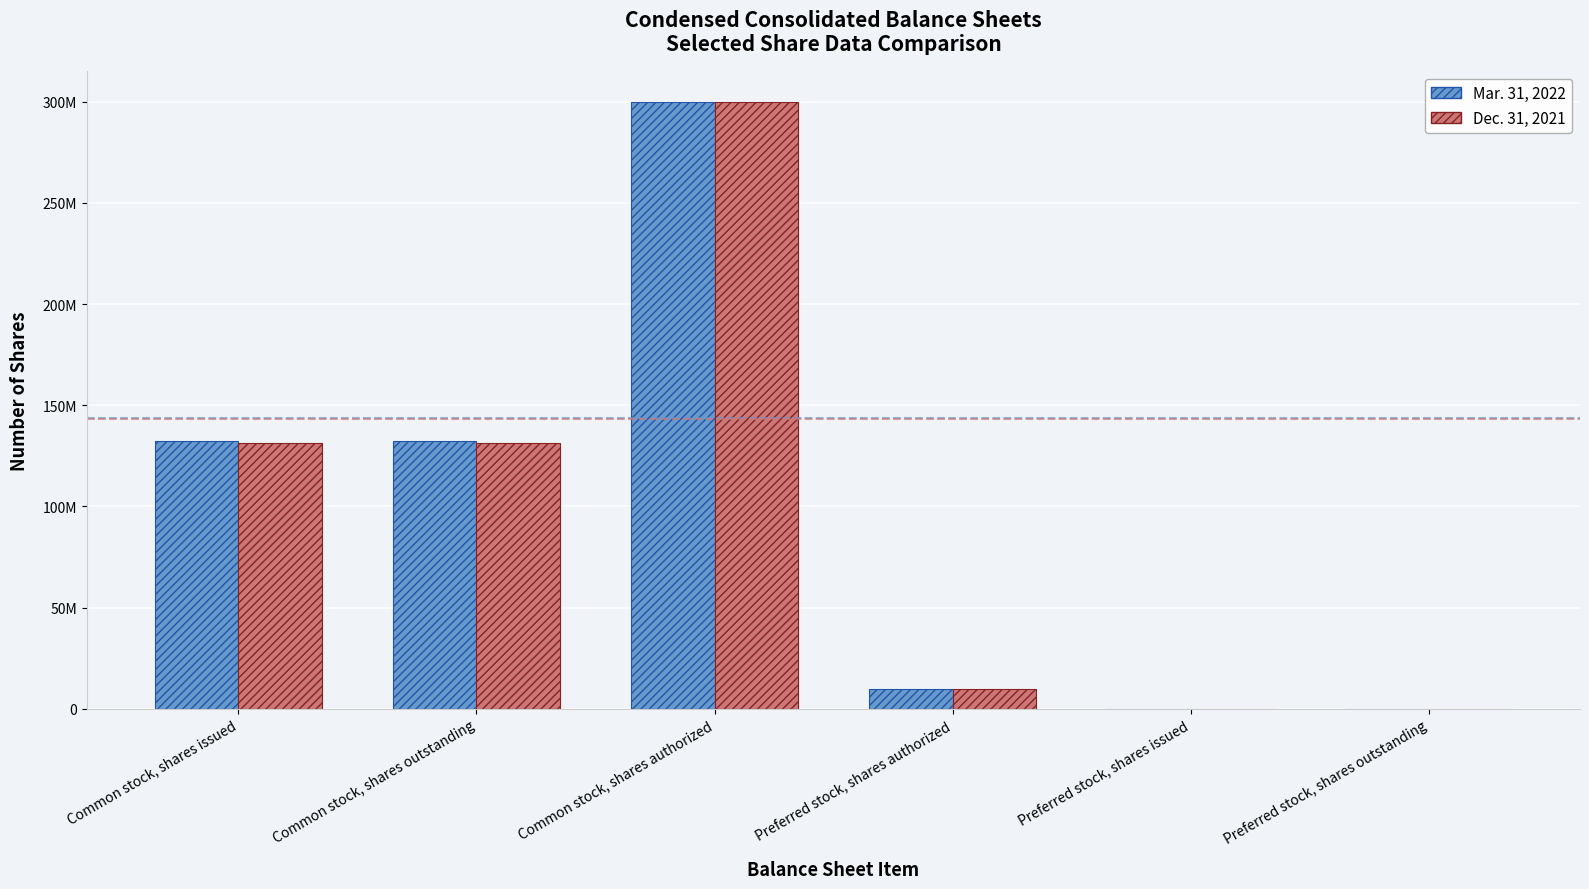

List the labels in order of Dec. 31, 2021 value, smallest first.

Preferred stock, shares issued, Preferred stock, shares outstanding, Preferred stock, shares authorized, Common stock, shares issued, Common stock, shares outstanding, Common stock, shares authorized